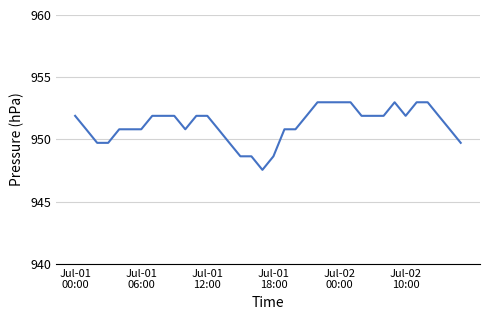

What is the difference between the maximum and minimum values?

5.4